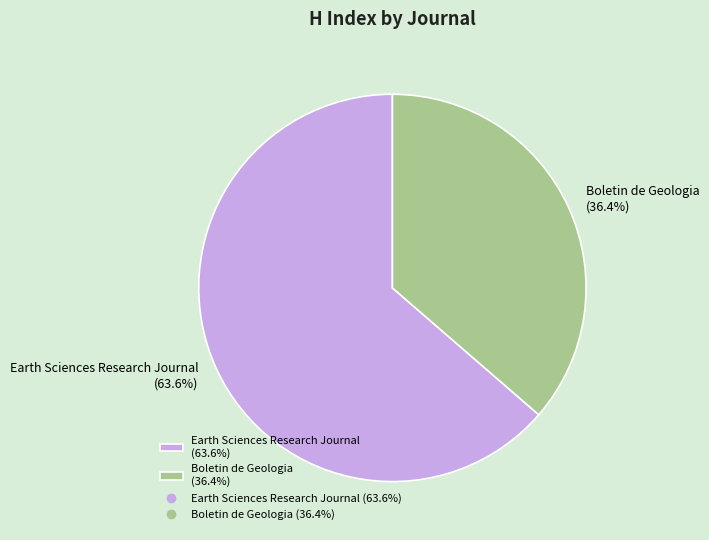

What portion of the pie excludes Boletin de Geologia?

63.6%